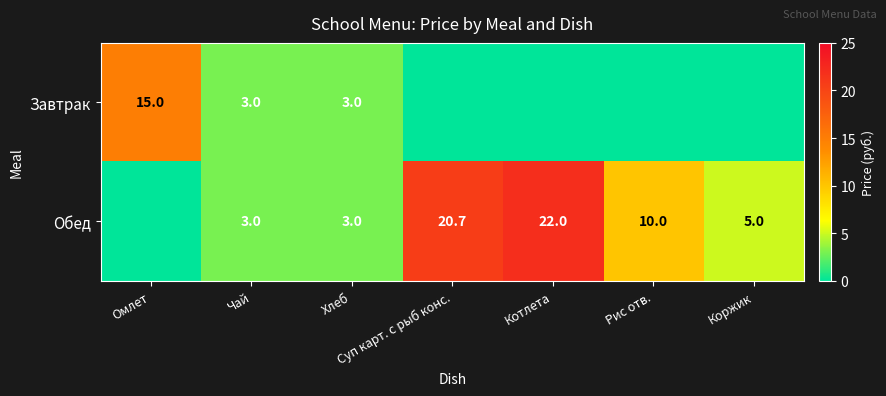

What is the sum of the Обед values at Рис отв. and Суп карт. с рыб конс.?

30.7